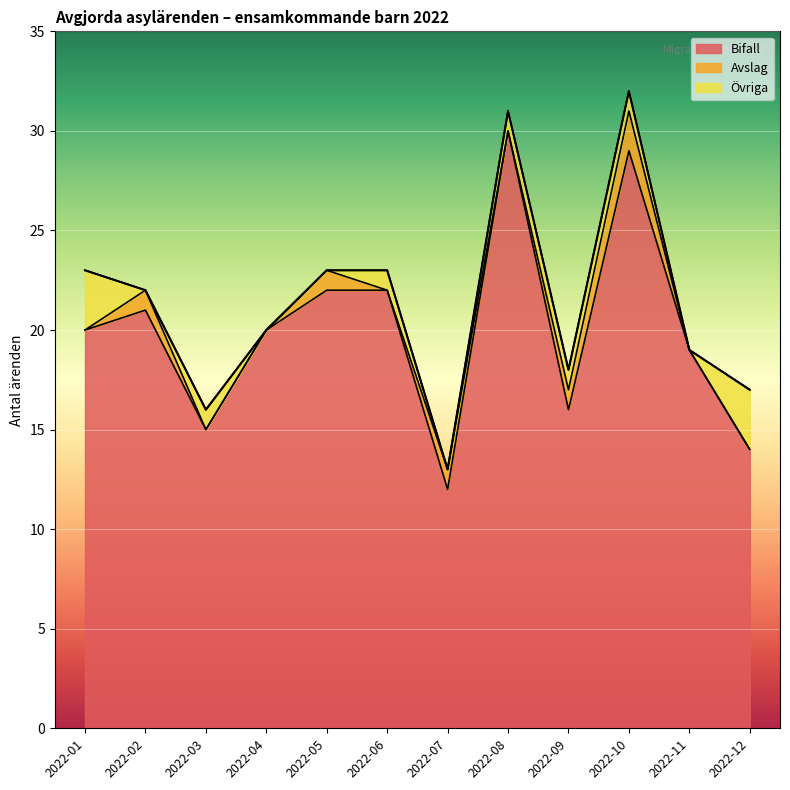

True or false: Bifall and Övriga cross at least once.

False